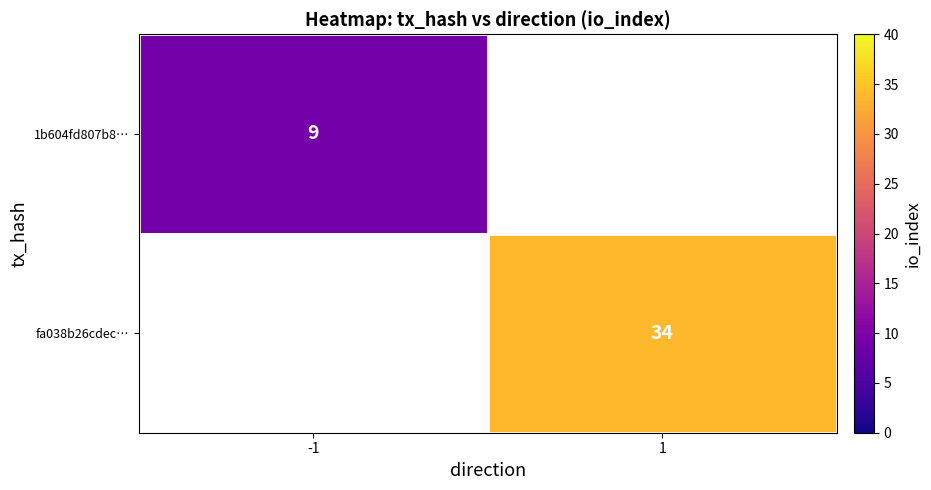

The value of 1b604fd807b8… at -1 is 16. True or false?

False